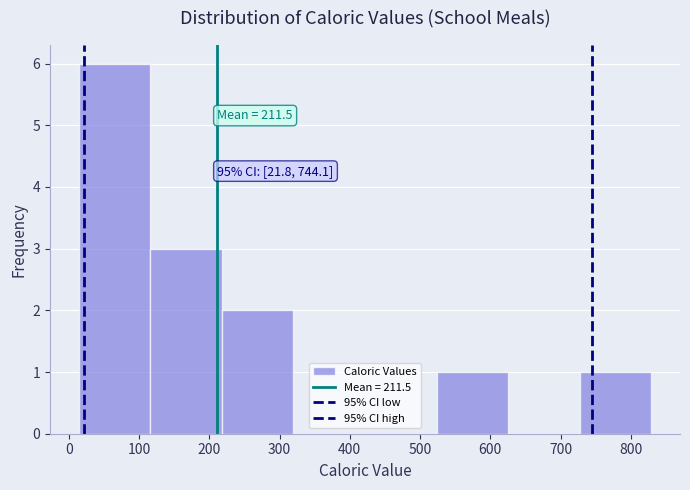

Which range on the x-axis has the tallest bar?

10 to 120